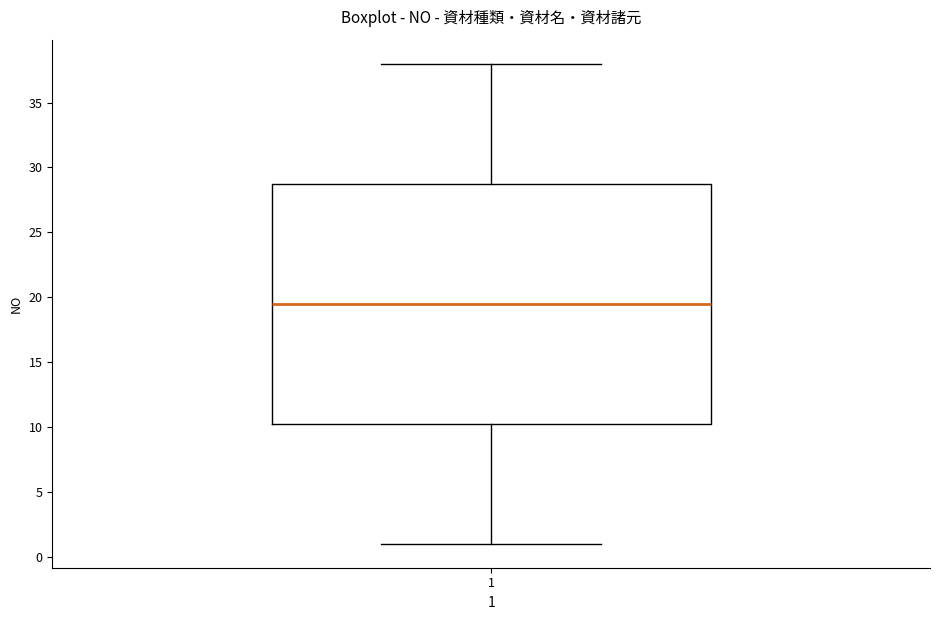

Read this box plot against the y-axis: the position of the median line, the range covered by the box, and the ends of both whiskers. The values are not printed on the chart, so give them approximately, as read against the axis.

median 19.5, box 10.5 to 29.0, whiskers 1.0 to 38.0